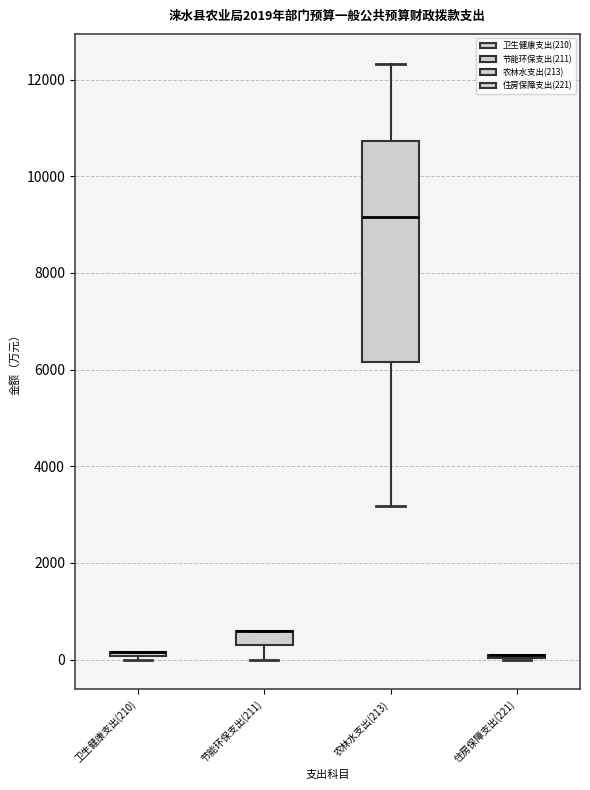

Which box is the tallest, from its lower edge to its upper edge?

农林水支出(213)